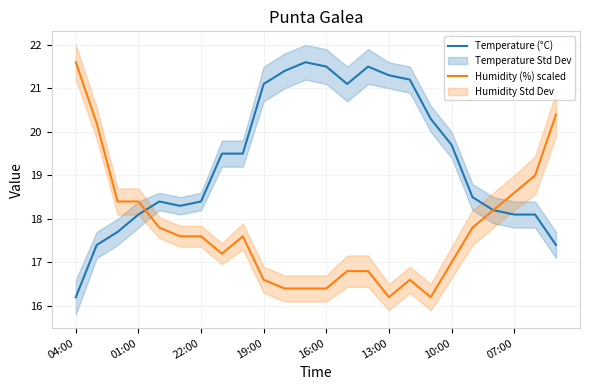

Reading left to right, list all the values displayed in this chart.

Temperature (°C): 16.2	17.4	17.7	18.1	18.4	18.3	18.4	19.5	19.5	21.1	21.4	21.6	21.5	21.1	21.5	21.3	21.2	20.3	19.7	18.5	18.2	18.1	18.1	17.4
Humidity (%) scaled: 21.6	20.2	18.4	18.4	17.8	17.6	17.6	17.2	17.6	16.6	16.4	16.4	16.4	16.8	16.8	16.2	16.6	16.2	17.0	17.8	18.2	18.6	19.0	20.4